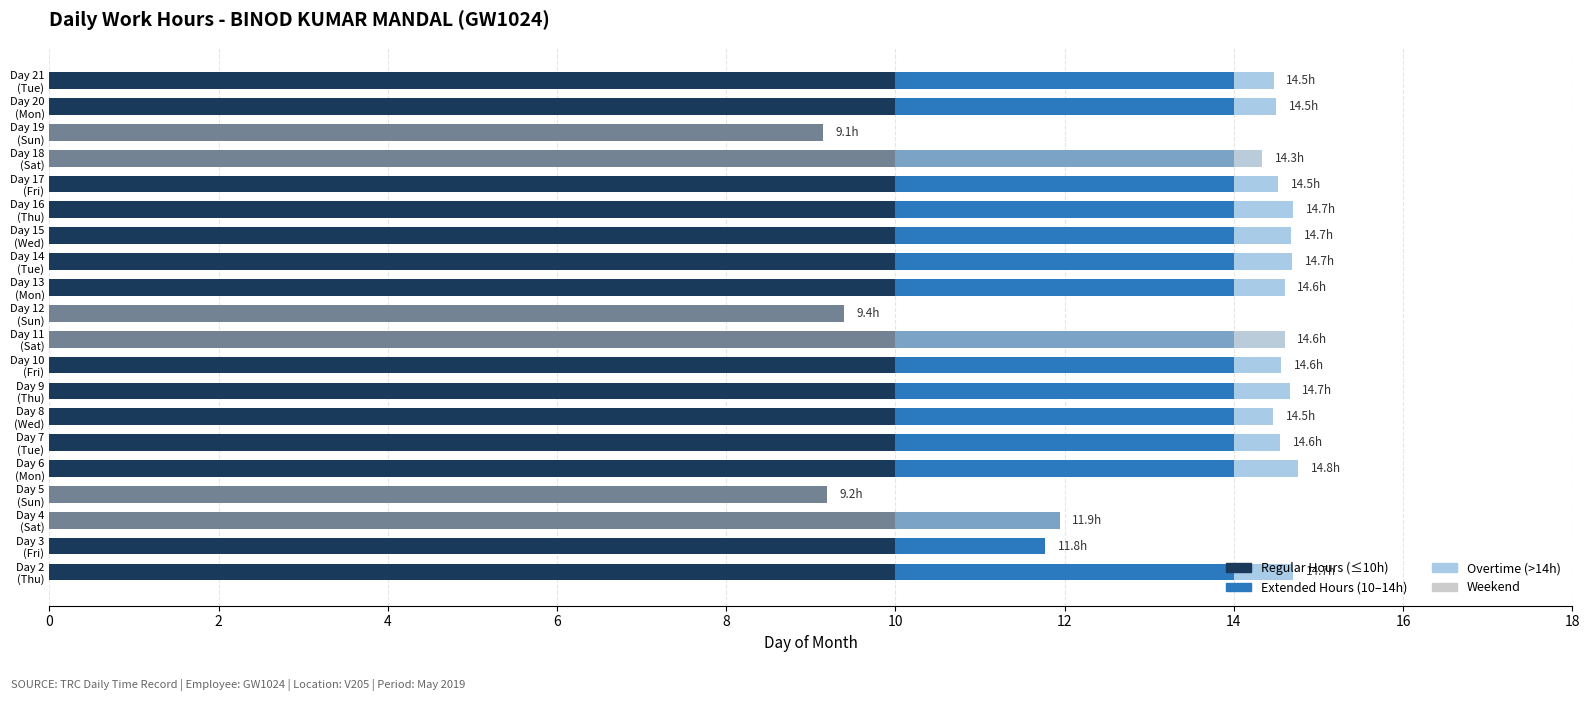

Rank the series by their average value, from lowest to highest.

Overtime (>14h), Extended Hours (10-14h), Regular Hours (≤10h)